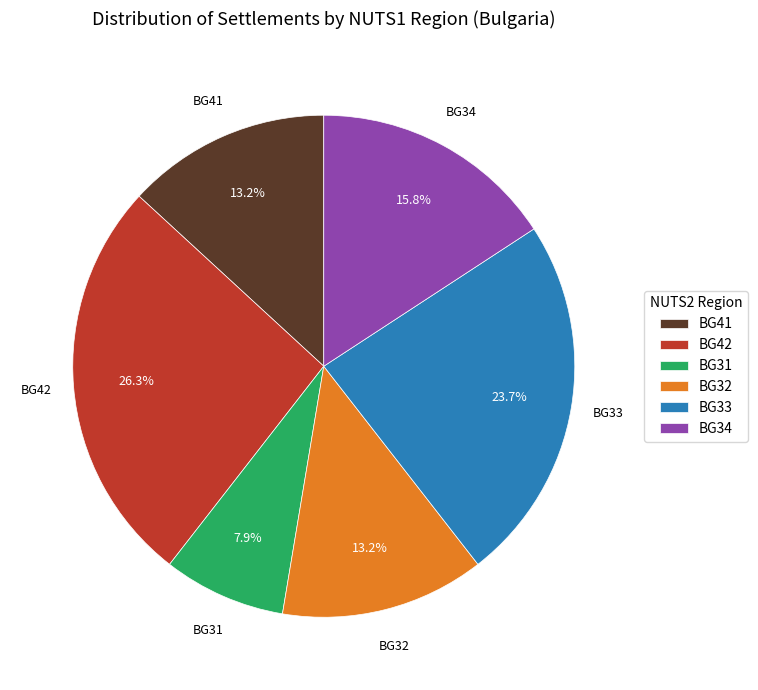

To the nearest percent, what portion does BG42 represent?

26%